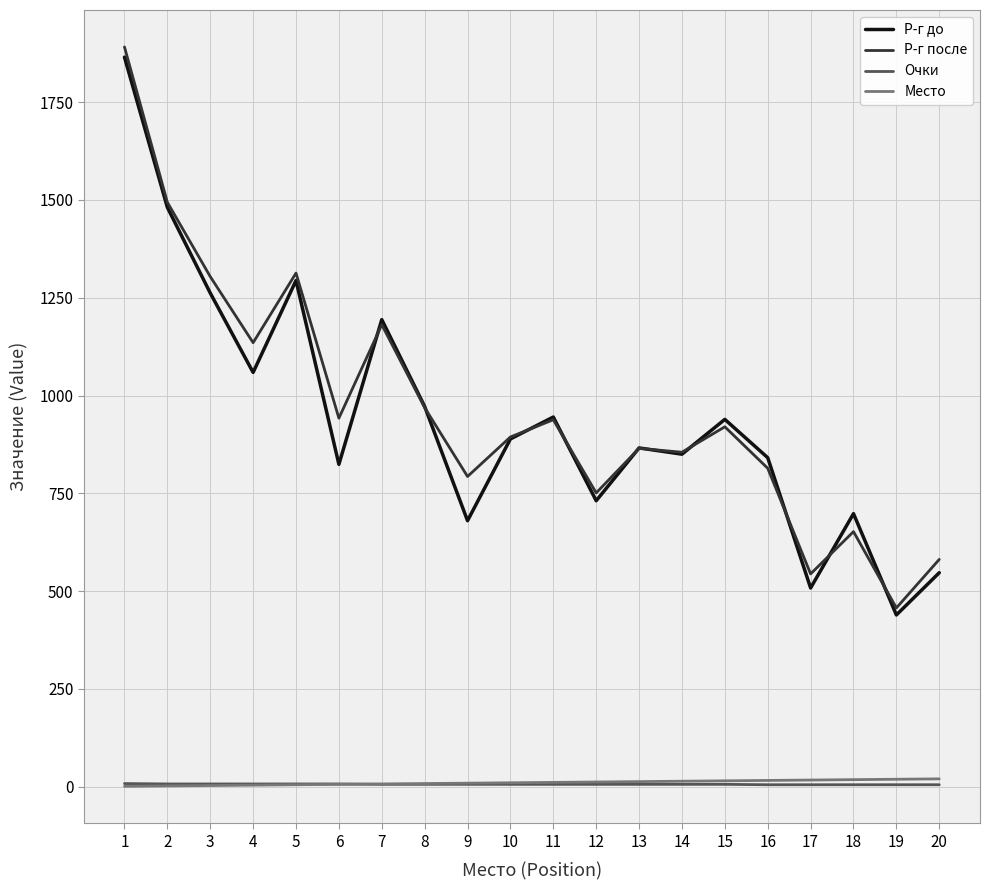

Is the value of Р-г до at 11 greater than the value of Очки at 17?

Yes